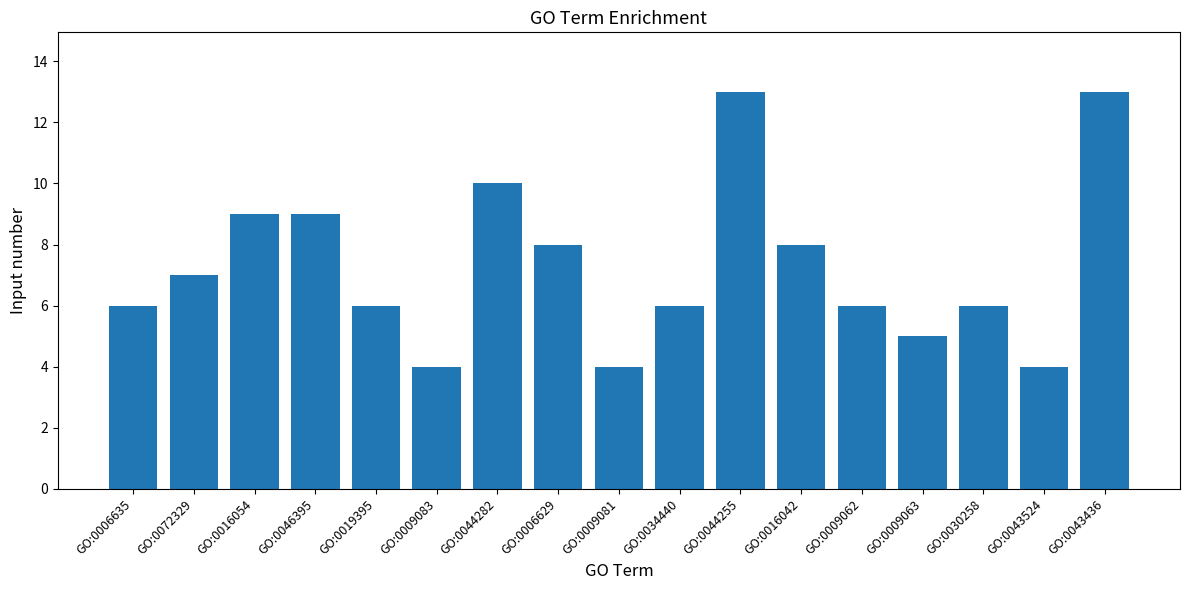

How many series are shown in this chart?

1